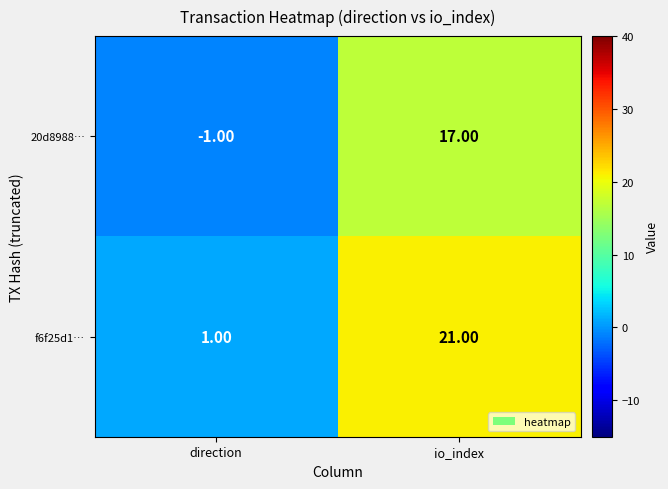

What is the average value of the f6f25d1… series?

11